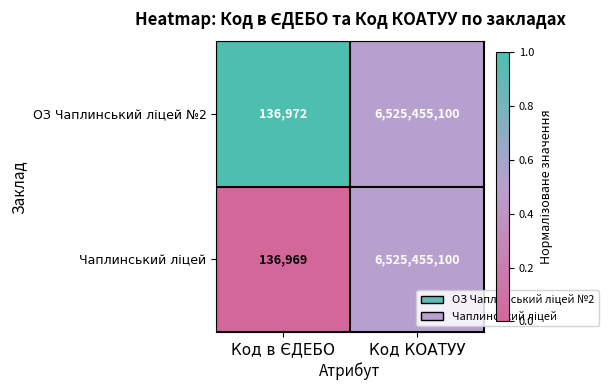

At which category does the chart reach its peak across all series?

Код КОАТУУ